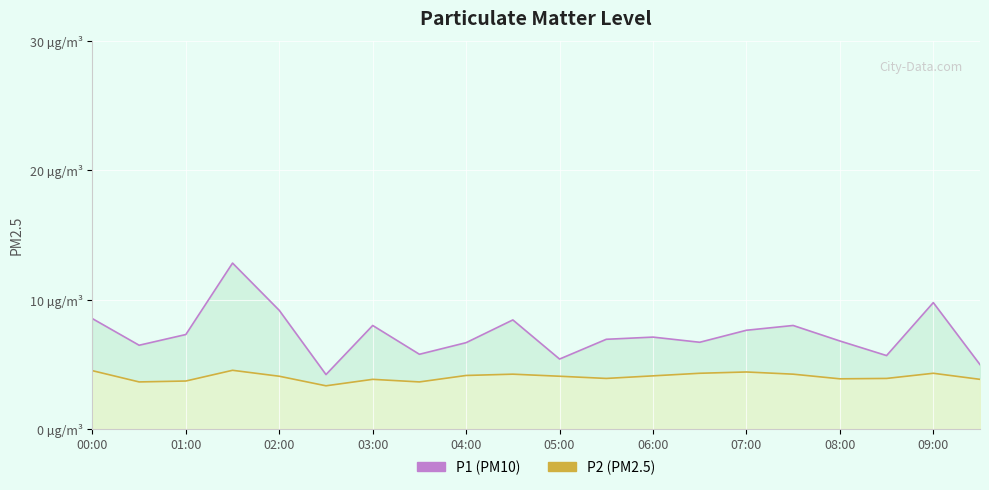

How many data points in P2 (PM2.5) are less than 4?

9